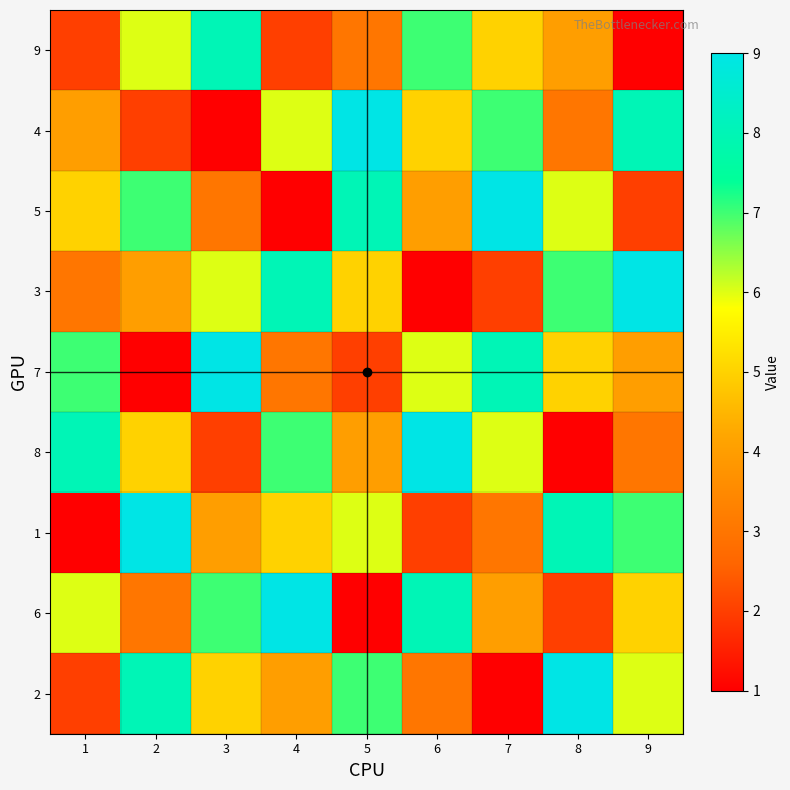

At 4, list the series in order from smallest to largest.

5, 9, 7, 2, 1, 4, 8, 3, 6